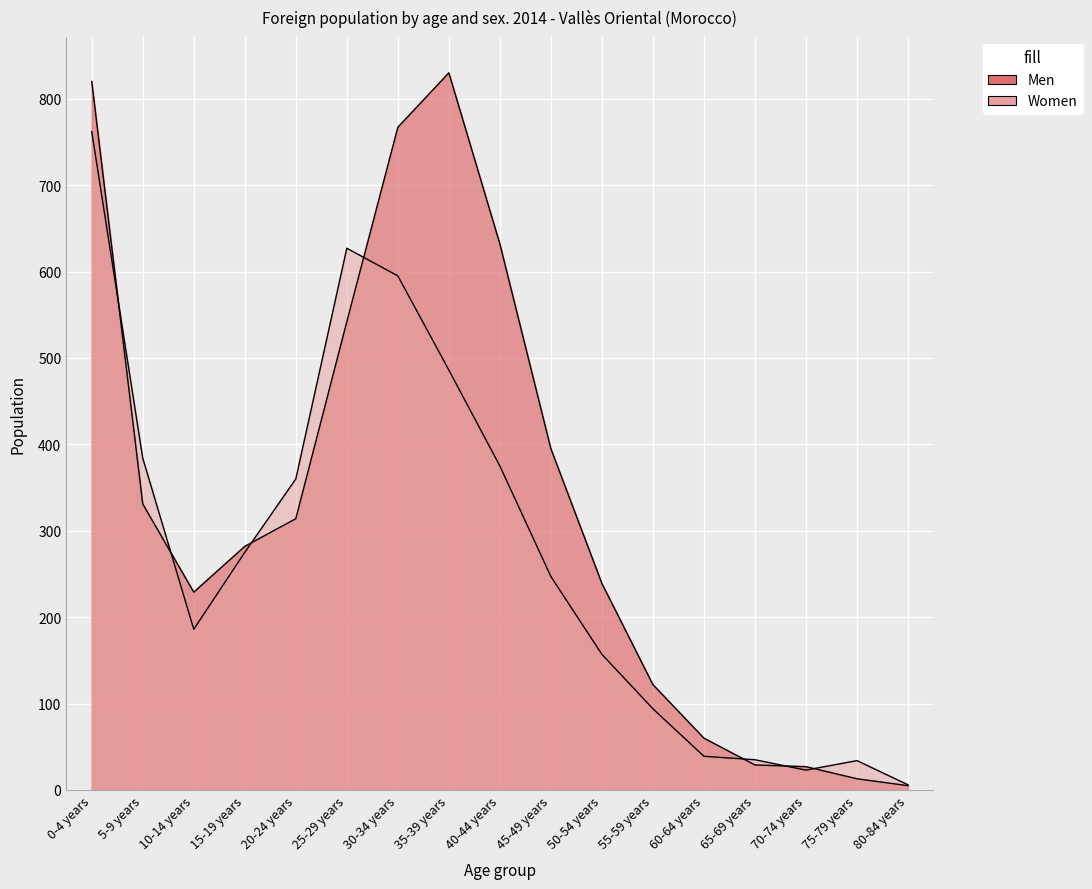

Which series has the largest total across all categories?

Men